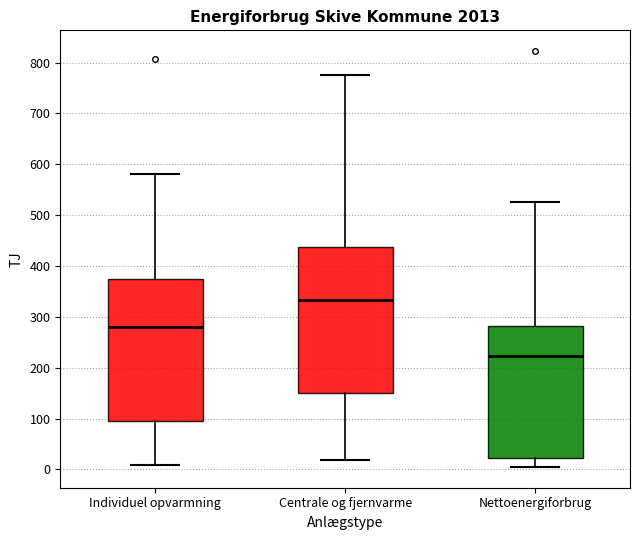

Where does the lower whisker of the box for Centrale og fjernvarme end on the y-axis? The values are not printed on the chart, so give them approximately, as read against the axis.

20